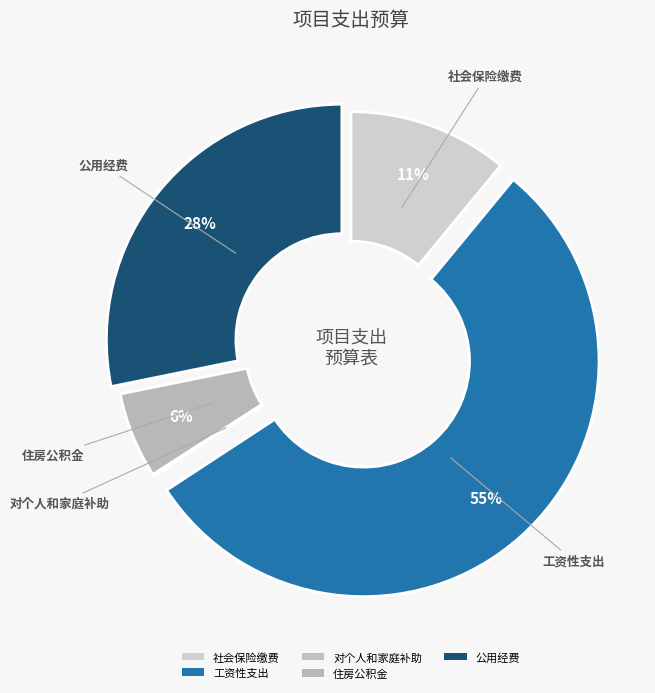

What is the largest slice in the pie chart?

工资性支出